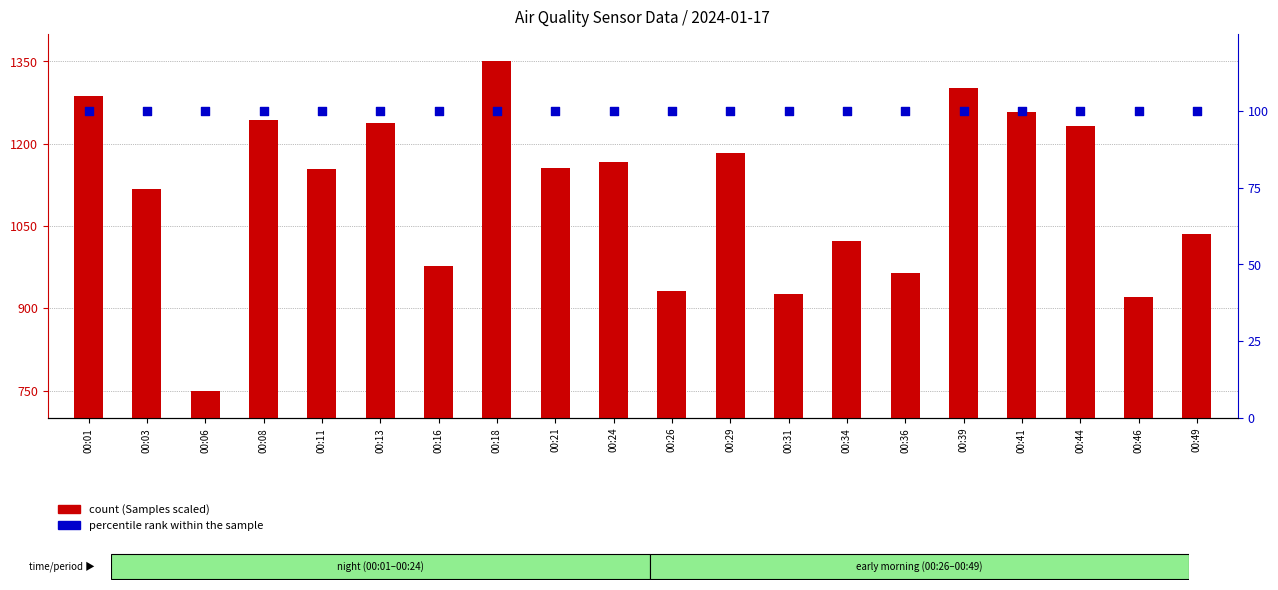

What are all the series names shown in the legend?

count, percentile rank within the sample